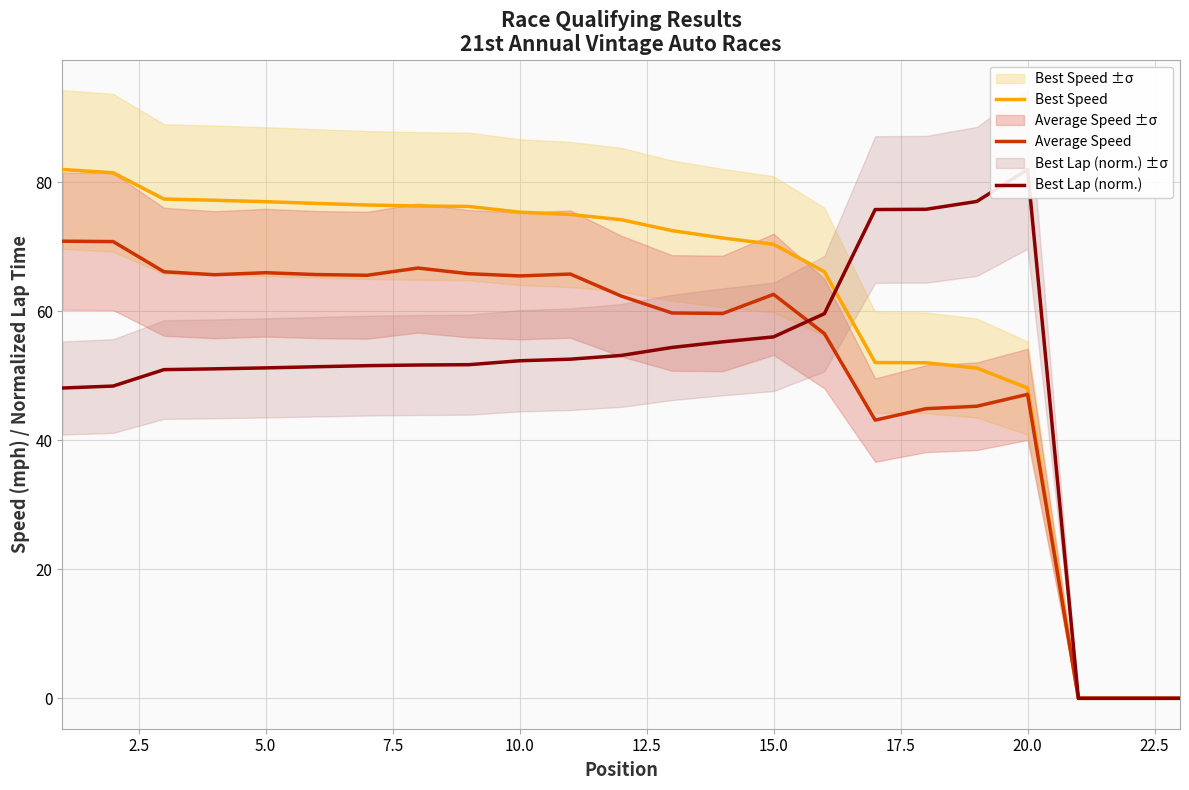

The value of Best Speed at 20.0 is 10.6. True or false?

False